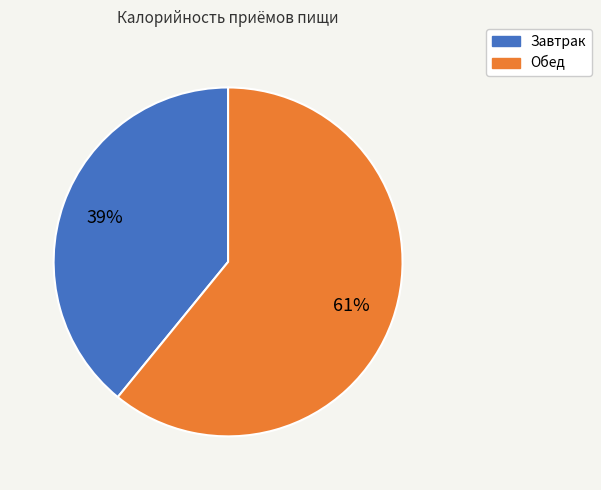

True or false: Обед accounts for 61% of the total.

True